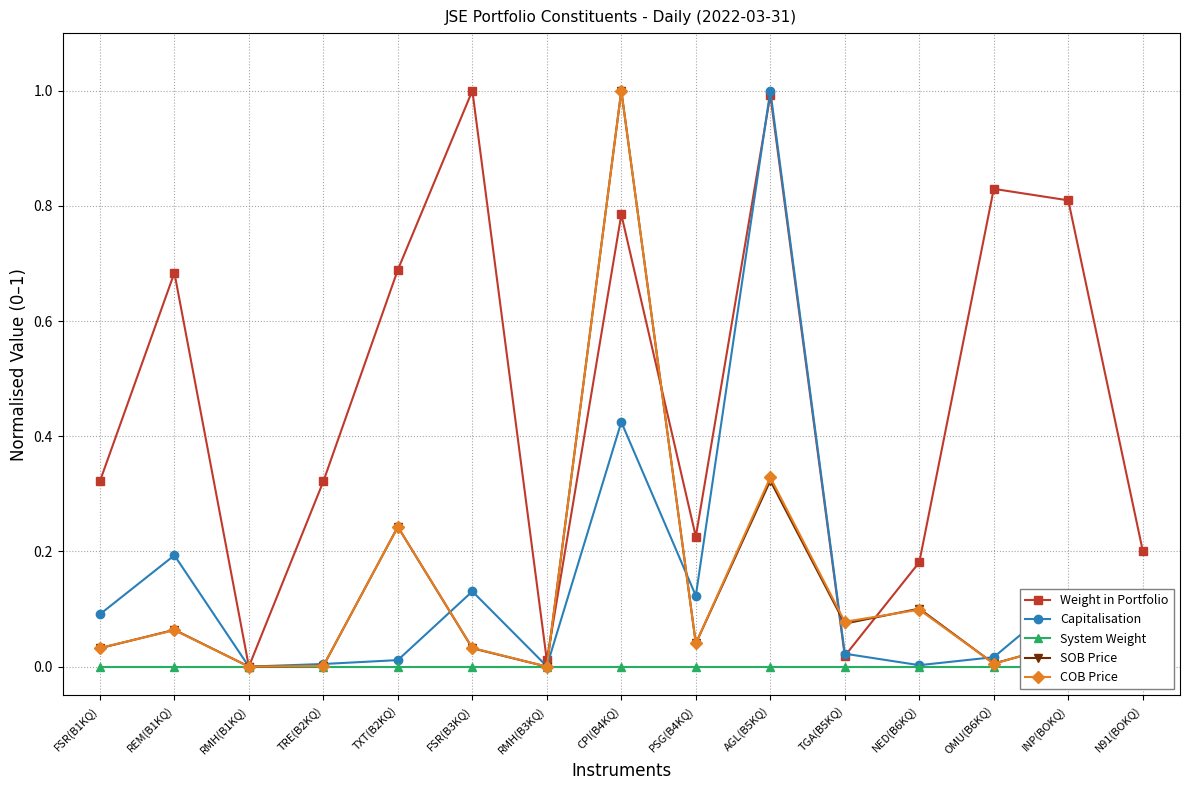

Is it true that Weight in Portfolio equals 1.2 at CPI(B4KQ)?

False